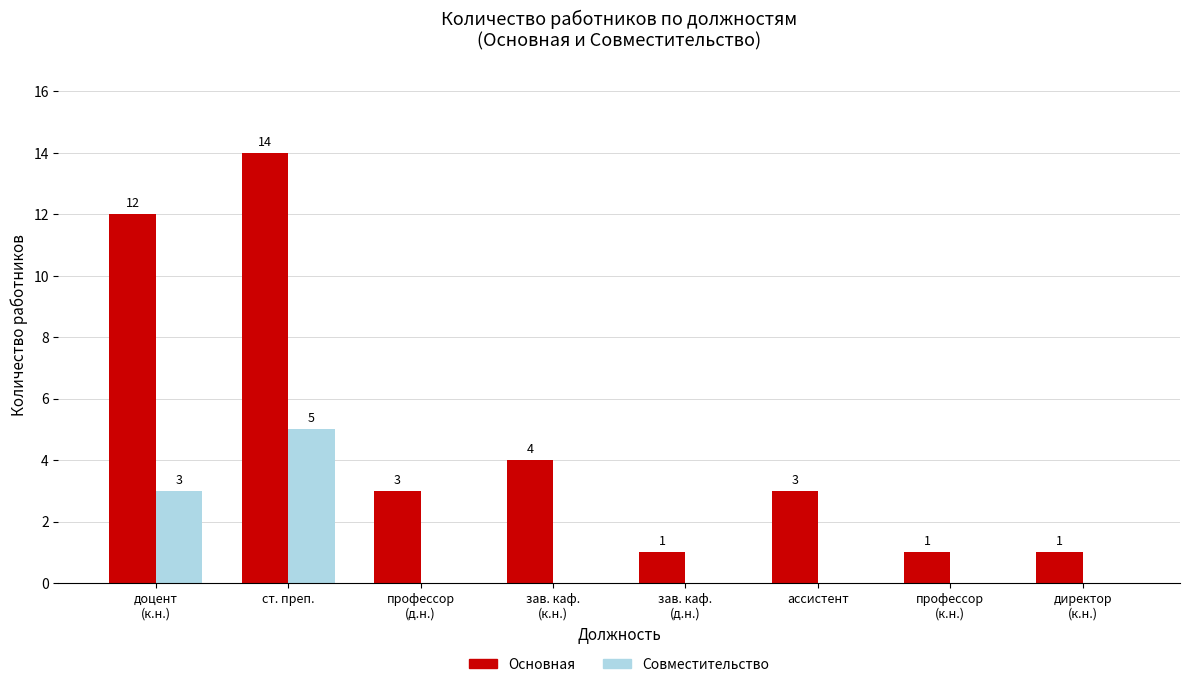

Reading right to left, extract all data points from this chart.

Основная: директор
(к.н.)=1	профессор
(к.н.)=1	ассистент=3	зав. каф.
(д.н.)=1	зав. каф.
(к.н.)=4	профессор
(д.н.)=3	ст. преп.=14	доцент
(к.н.)=12
Совместительство: директор
(к.н.)=0	профессор
(к.н.)=0	ассистент=0	зав. каф.
(д.н.)=0	зав. каф.
(к.н.)=0	профессор
(д.н.)=0	ст. преп.=5	доцент
(к.н.)=3